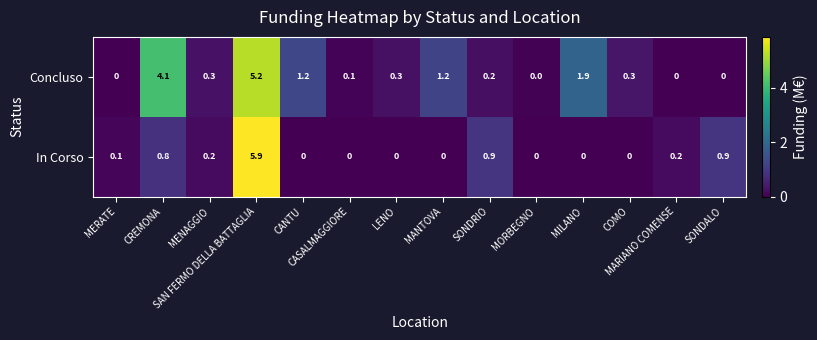

What is the difference between the highest and lowest values at CREMONA?

3.3